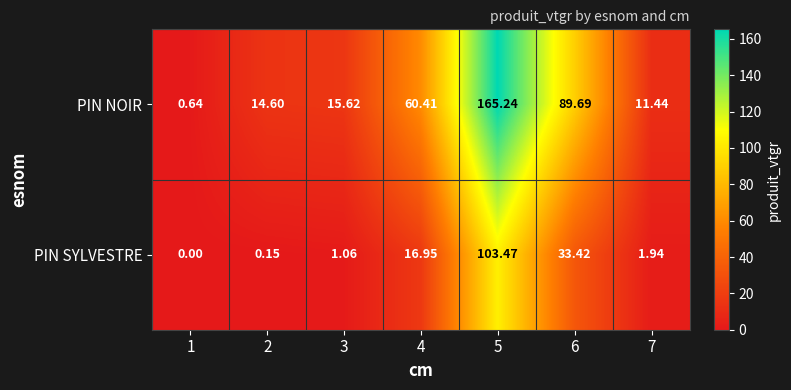

List the series in order of their overall mean, highest first.

PIN NOIR, PIN SYLVESTRE